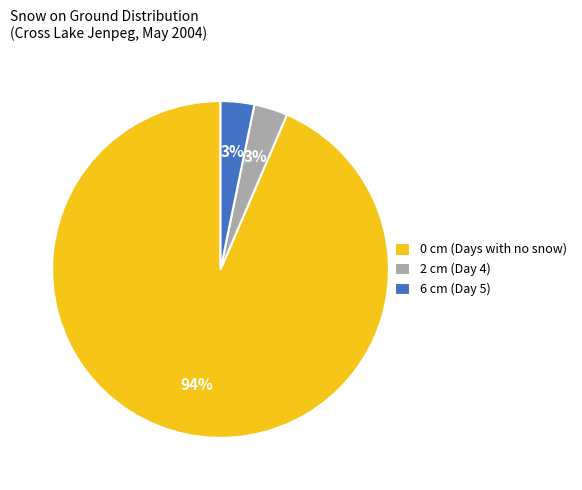

Is 6 cm (Day 5) the majority of the pie?

No